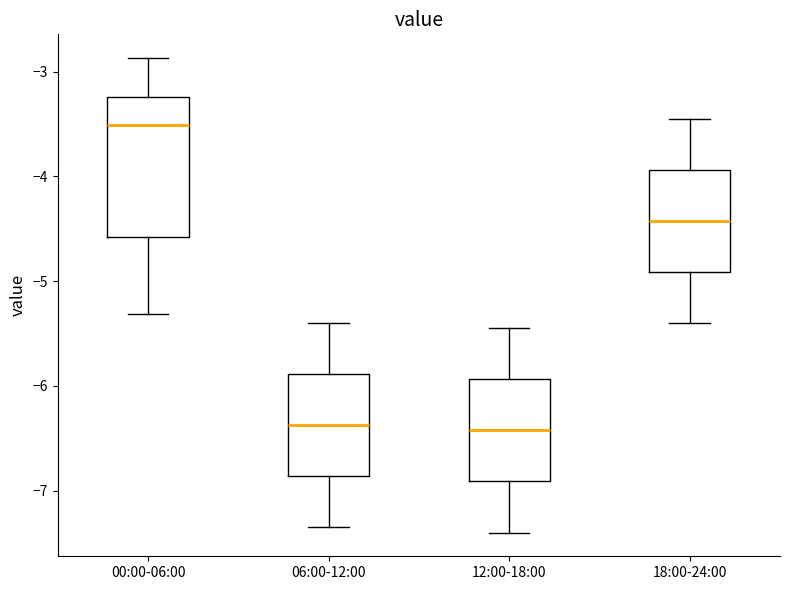

Reading left to right, transcribe this box plot: for each box, give where its median line is, the range the box spans, and where its two whiskers end, as read against the y-axis. The values are not printed on the chart, so give them approximately, as read against the axis.

00:00-06:00: median -3.5, box -4.6 to -3.2, whiskers -5.3 to -2.9
06:00-12:00: median -6.4, box -6.9 to -5.9, whiskers -7.3 to -5.4
12:00-18:00: median -6.4, box -6.9 to -5.9, whiskers -7.4 to -5.4
18:00-24:00: median -4.4, box -4.9 to -3.9, whiskers -5.4 to -3.4